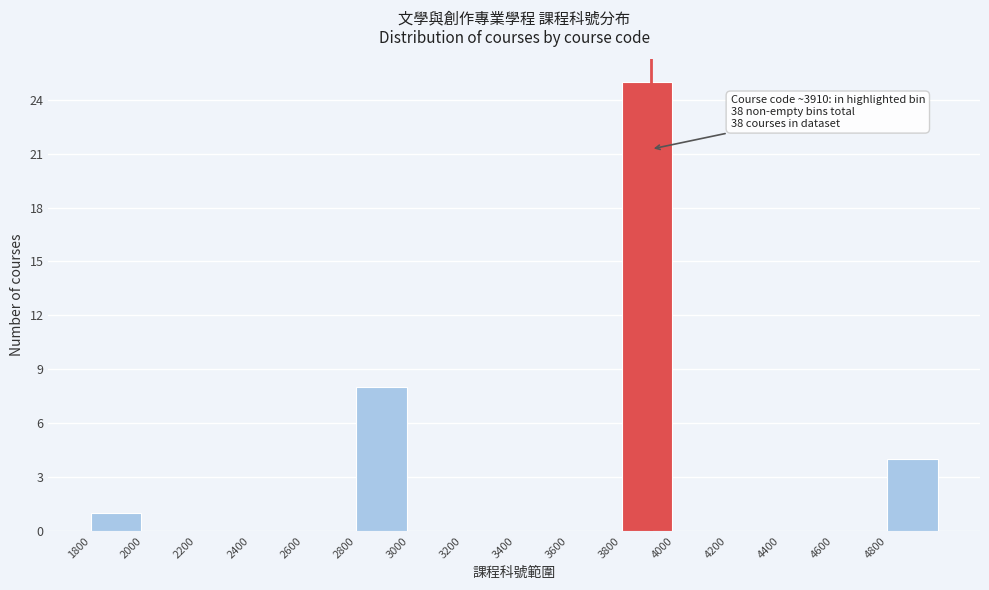

Which range on the x-axis has the tallest bar?

3800 to 4000